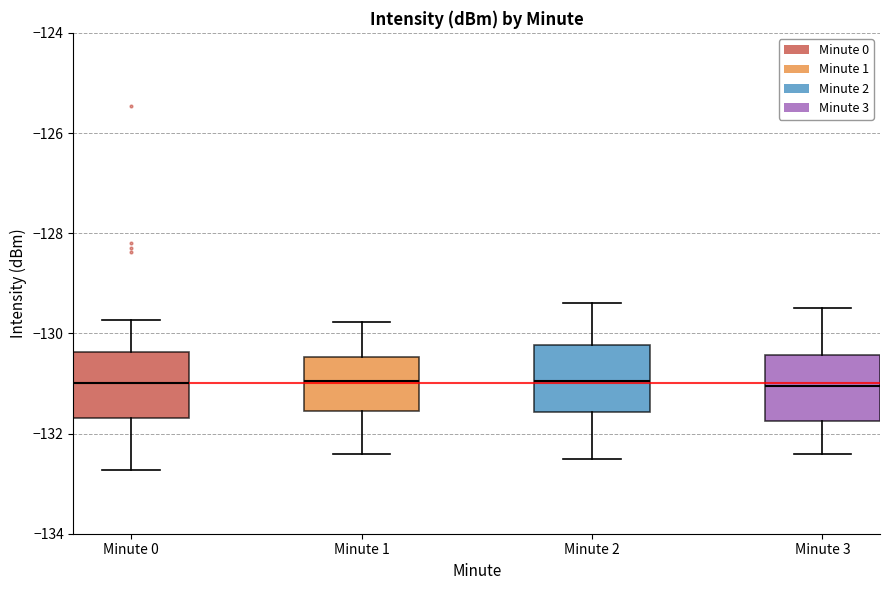

Reading left to right, read every box against the y-axis: the position of its median line, the range the box covers, and the ends of its whiskers. The values are not printed on the chart, so give them approximately, as read against the axis.

Minute 0: median -131.0, box -131.6 to -130.4, whiskers -132.8 to -129.8
Minute 1: median -131.0, box -131.6 to -130.4, whiskers -132.4 to -129.8
Minute 2: median -131.0, box -131.6 to -130.2, whiskers -132.4 to -129.4
Minute 3: median -131.0, box -131.8 to -130.4, whiskers -132.4 to -129.4